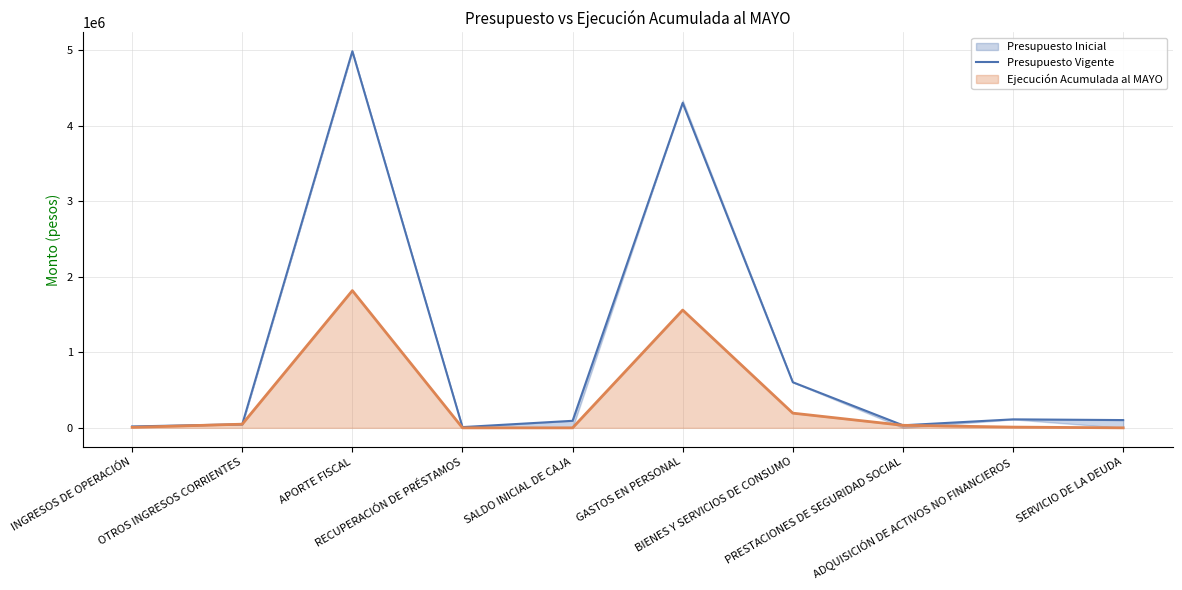

Reading left to right, transcribe all the data shown in this chart.

18504	46737	4987638	9730	92992	4303089	603870	33697	112233	102712